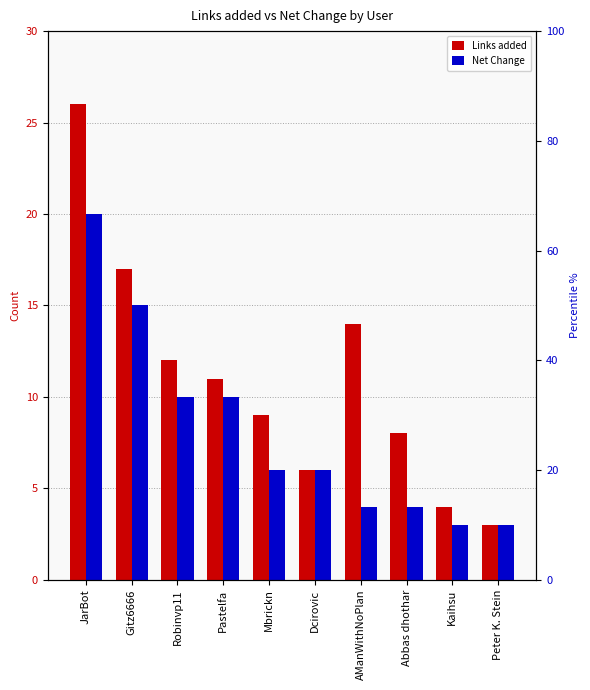

List the series in order of their overall mean, highest first.

Links added, Net Change